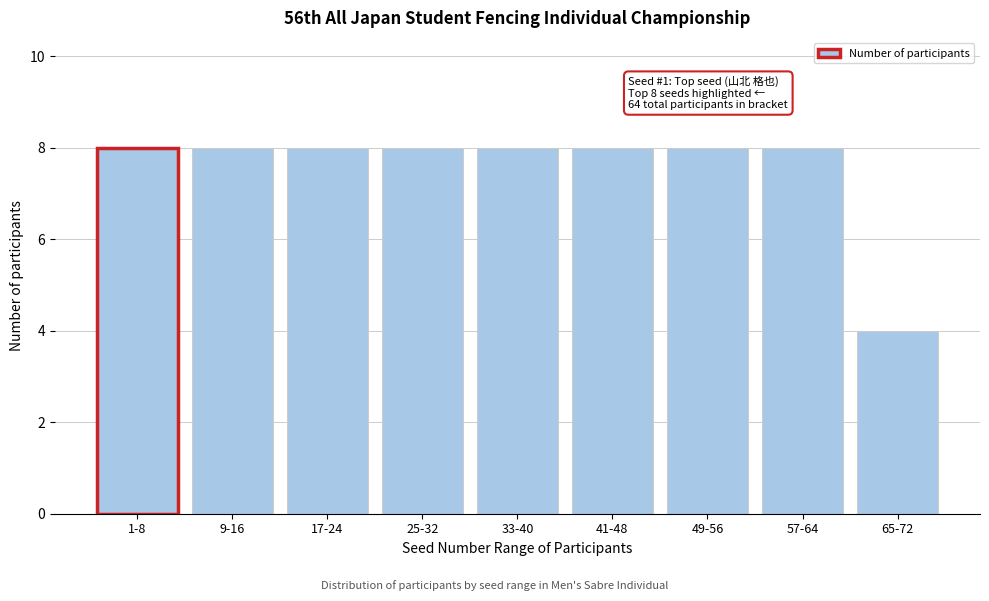

Reading left to right, transcribe all the data shown in this chart.

1-8=8	9-16=8	17-24=8	25-32=8	33-40=8	41-48=8	49-56=8	57-64=8	65-72=4